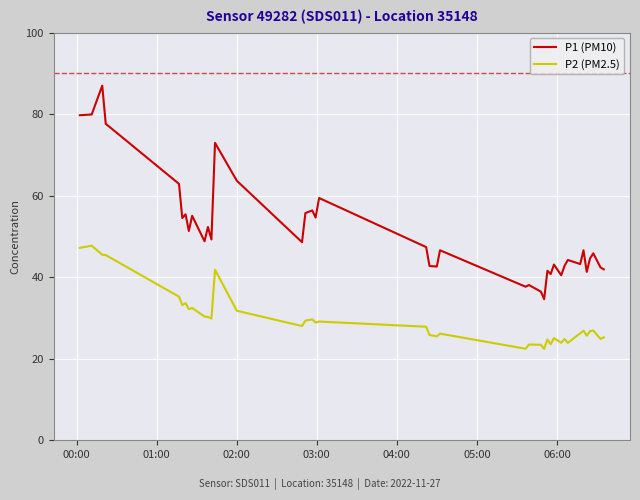

What is the difference between the maximum and minimum values in the P1 (PM10) series?

52.4